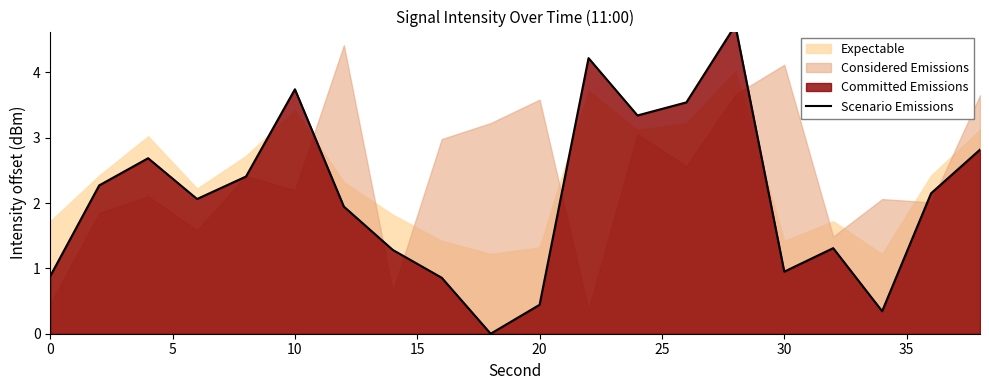

What is the value of the 12th point from the left?

4.2